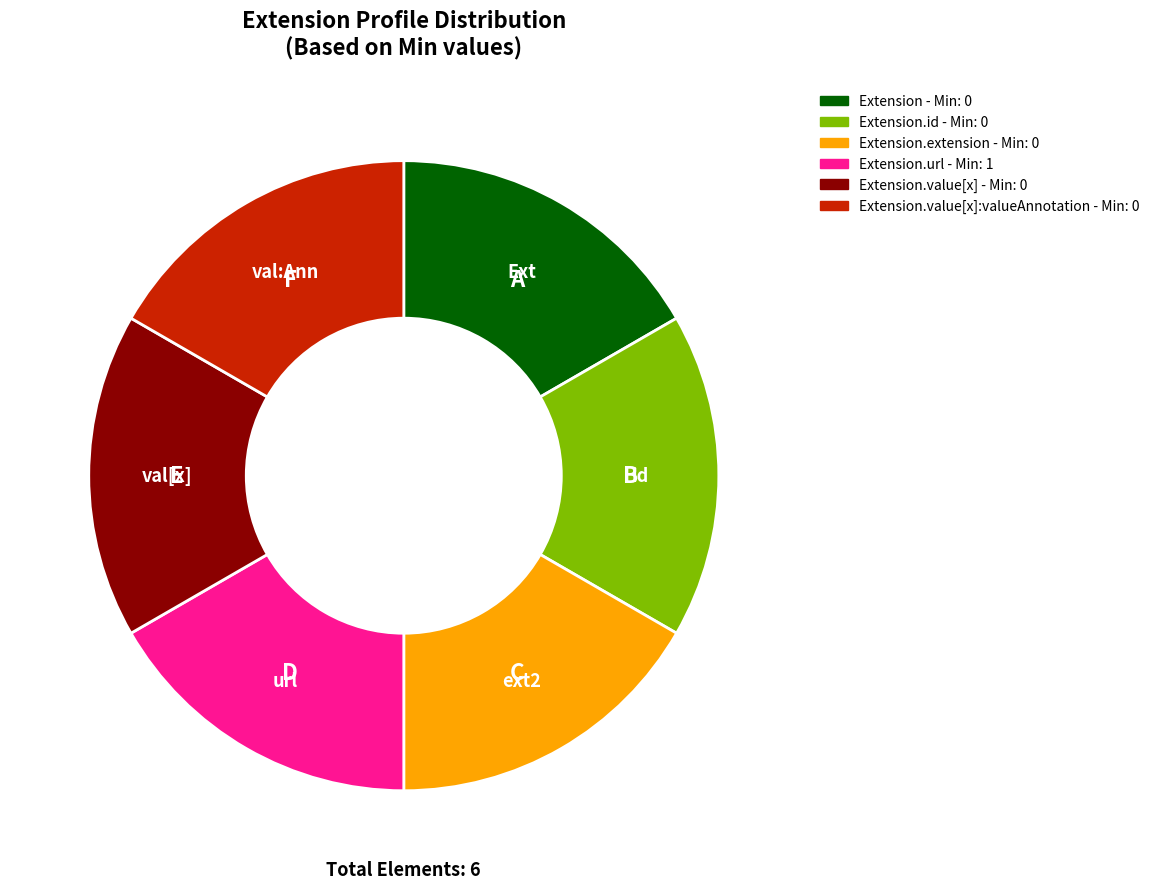

Is there a majority slice in this chart?

No